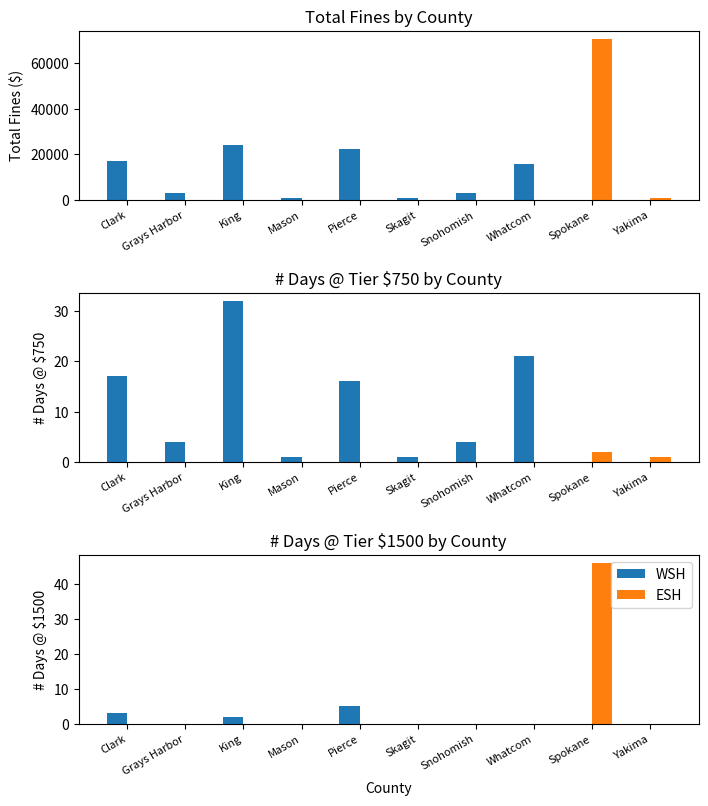

Which label corresponds to the smallest value in the chart?

Grays Harbor